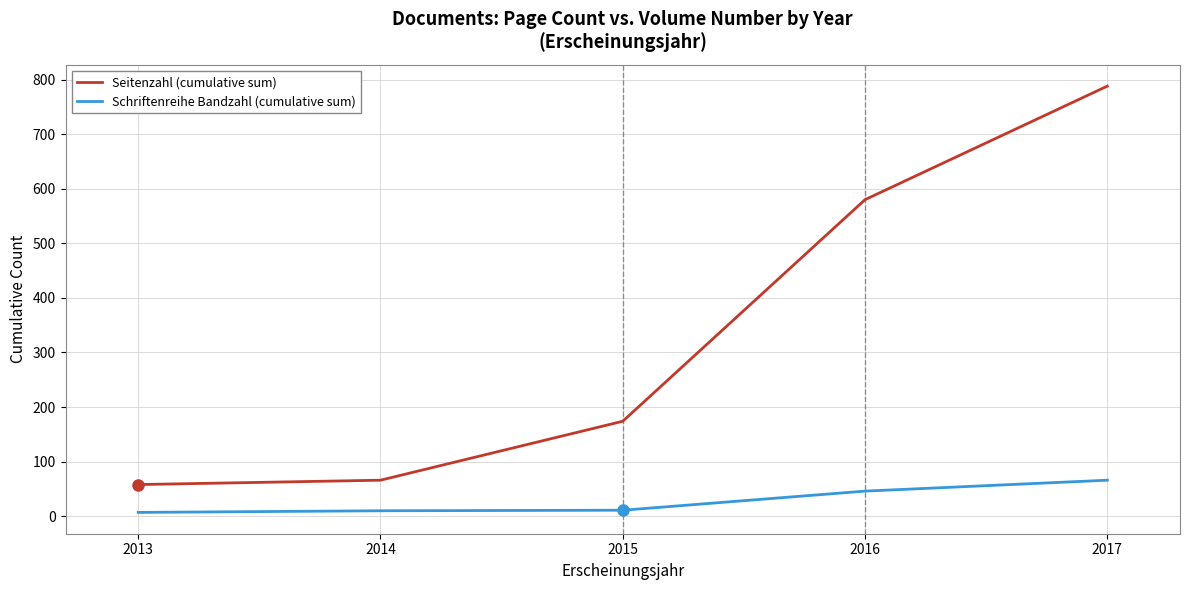

Rank the series at 2015 from lowest to highest value.

Schriftenreihe Bandzahl (cumulative sum), Seitenzahl (cumulative sum)